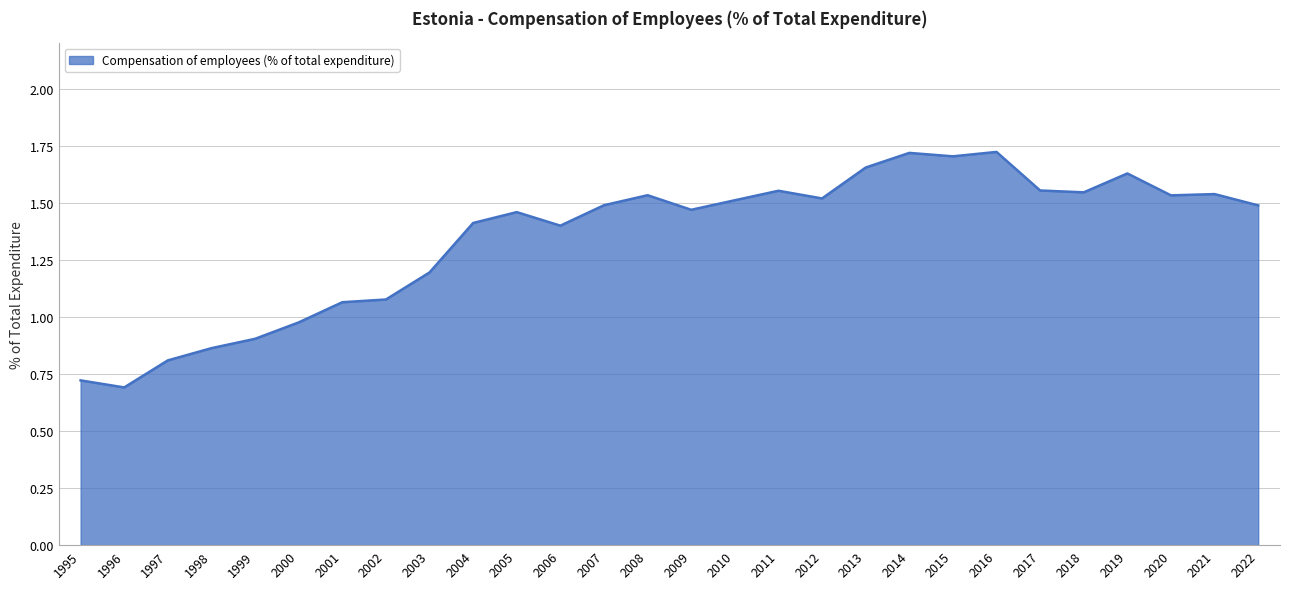

Which category has the lowest value across all series?

1996